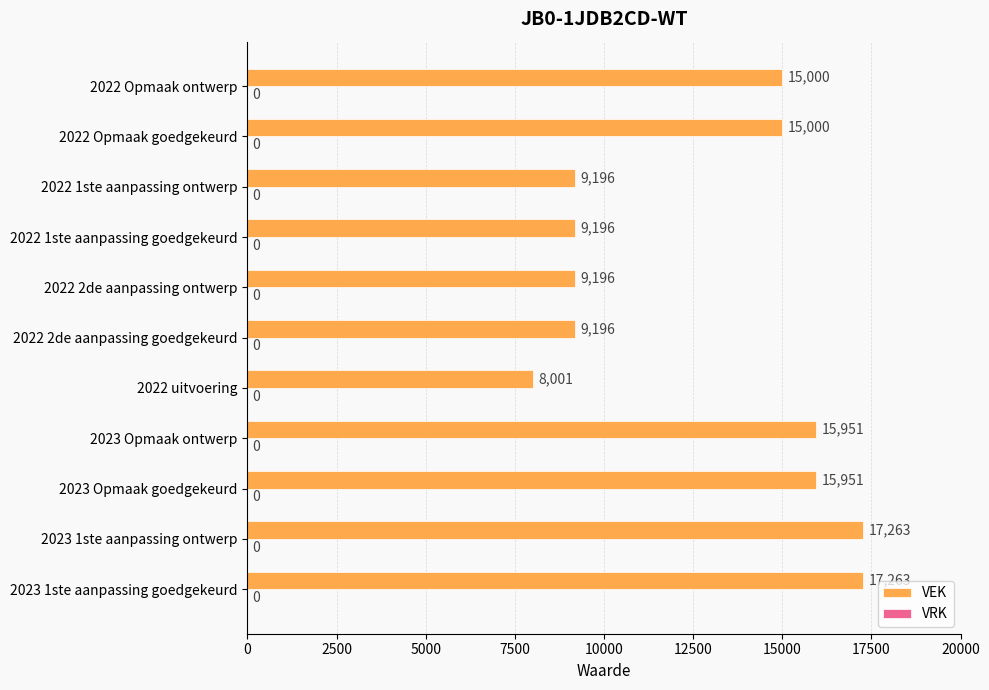

What is the difference between the maximum and minimum values?

9262